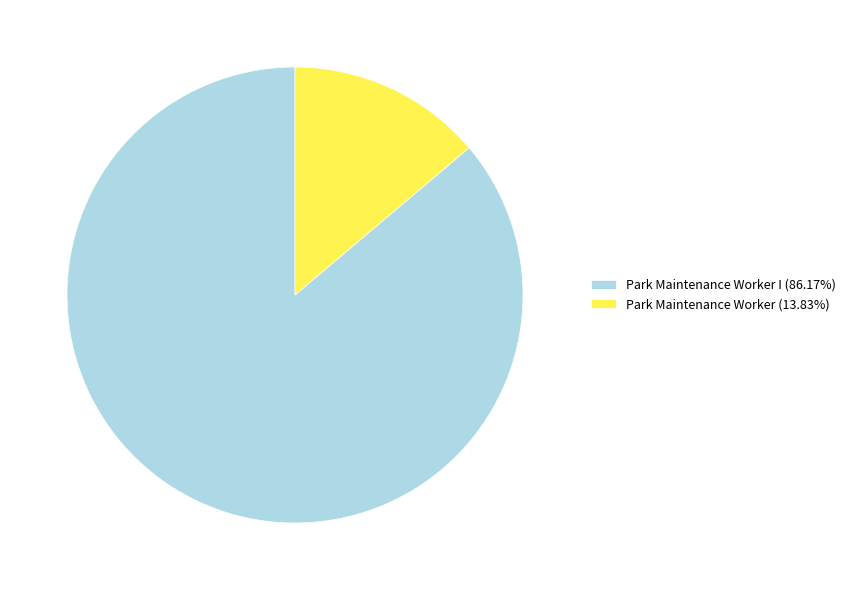

Approximately how many times larger is the value at Park Maintenance Worker I (86.17%) compared to Park Maintenance Worker (13.83%)?

6.2